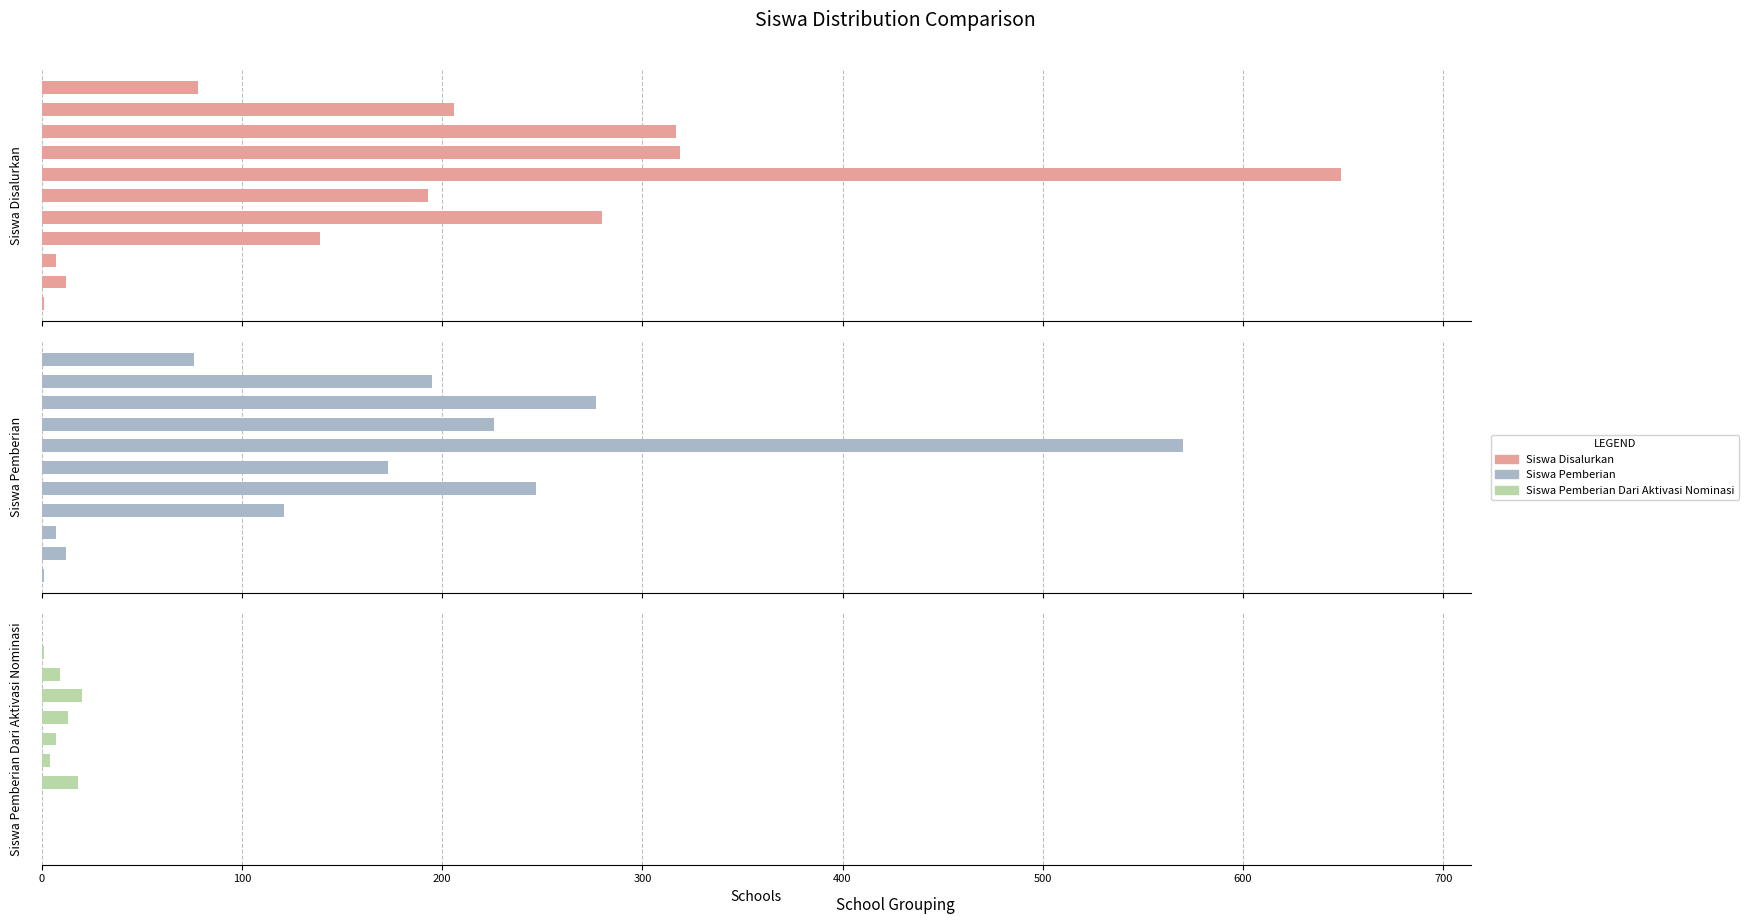

How many groups of bars are there?

11